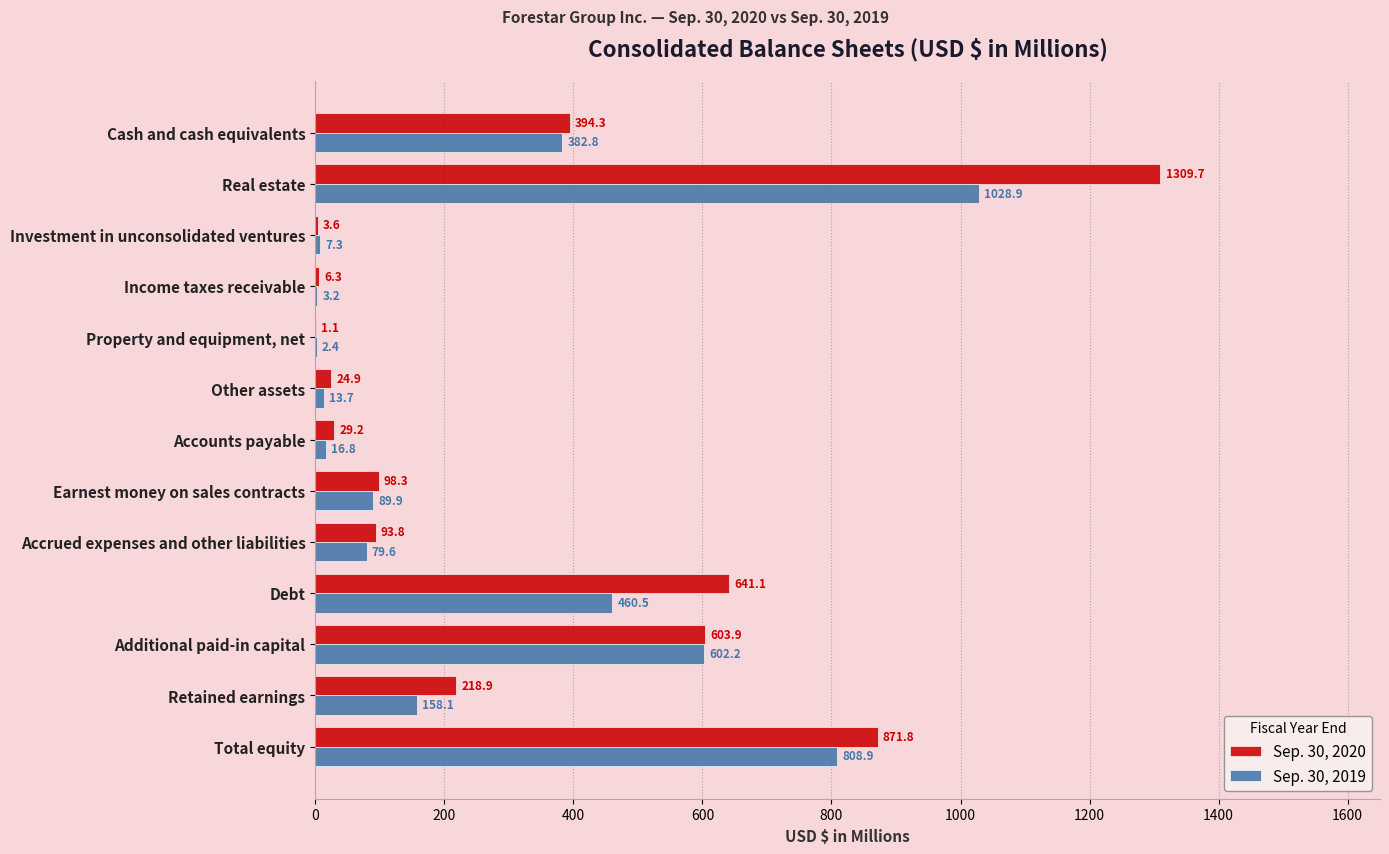

How many values in the Sep. 30, 2020 series exceed 98?

7